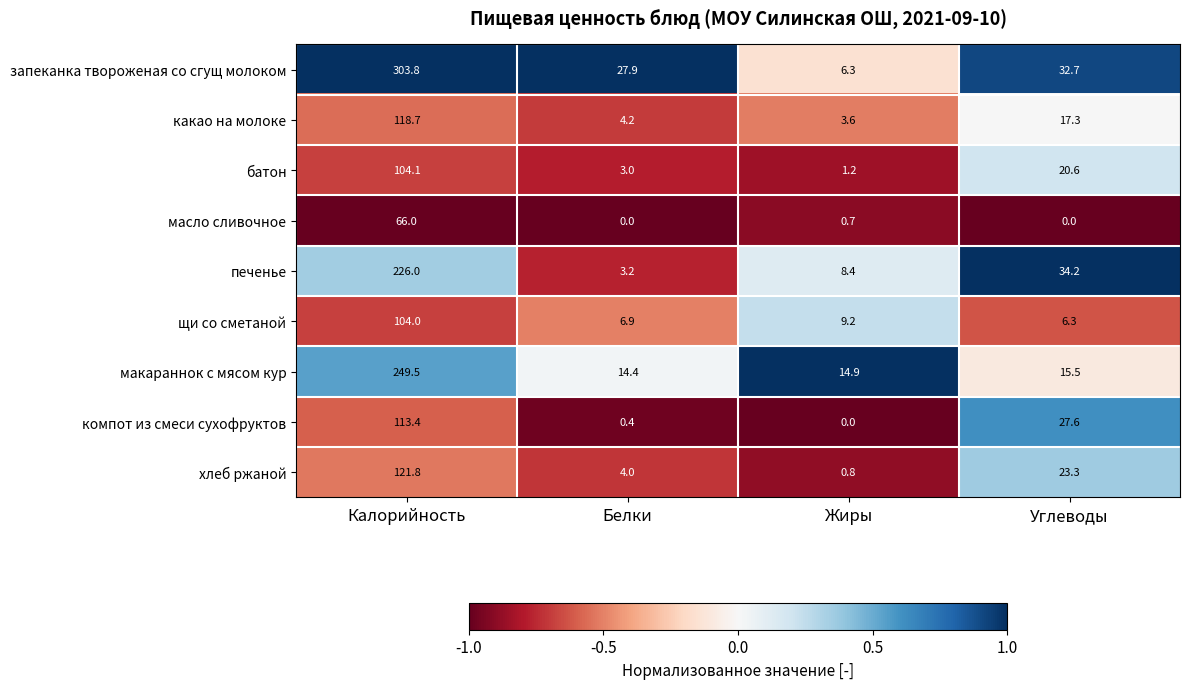

Rank the series by their maximum value, from highest to lowest.

запеканка твороженая со сгущ молоком, макараннок с мясом кур, печенье, хлеб ржаной, какао на молоке, компот из смеси сухофруктов, батон, щи со сметаной, масло сливочное